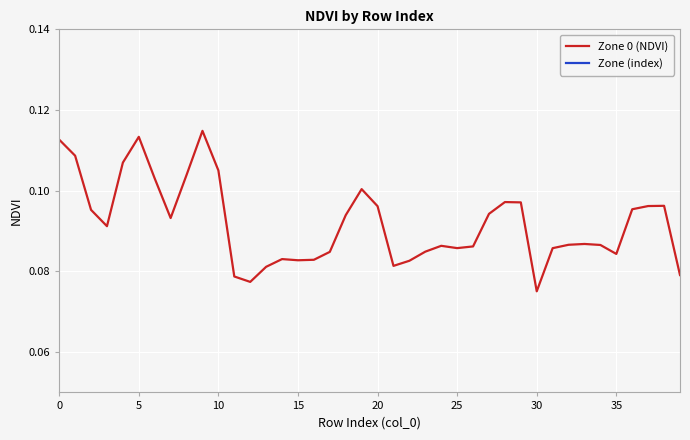

What are all the series names shown in the legend?

Zone 0 (NDVI), Zone (index)